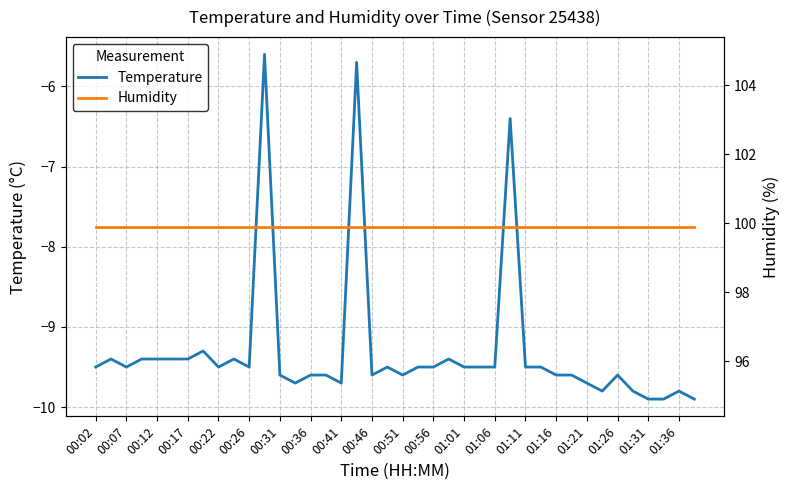

What is the maximum value shown in the chart?

99.9